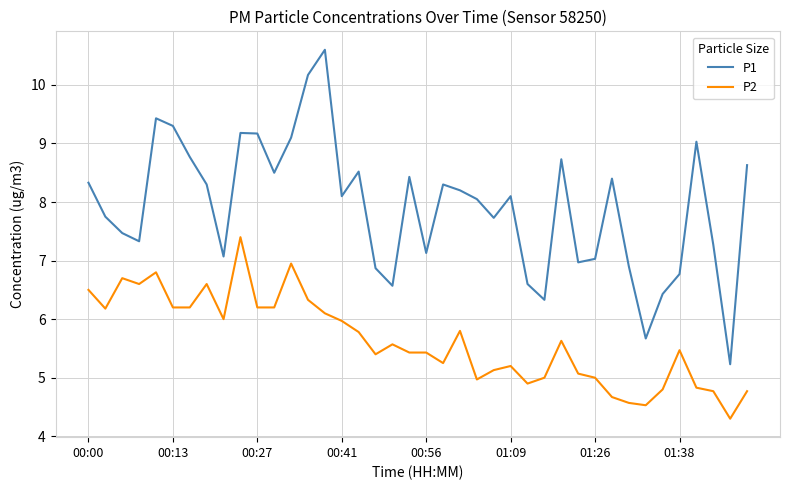

What is the minimum value for P2?

4.3